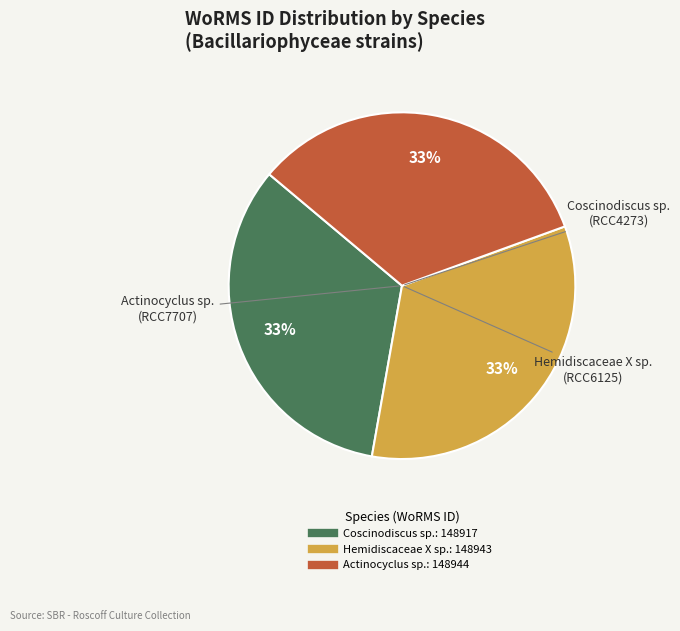

The Actinocyclus sp. slice represents 48% of the pie. True or false?

False